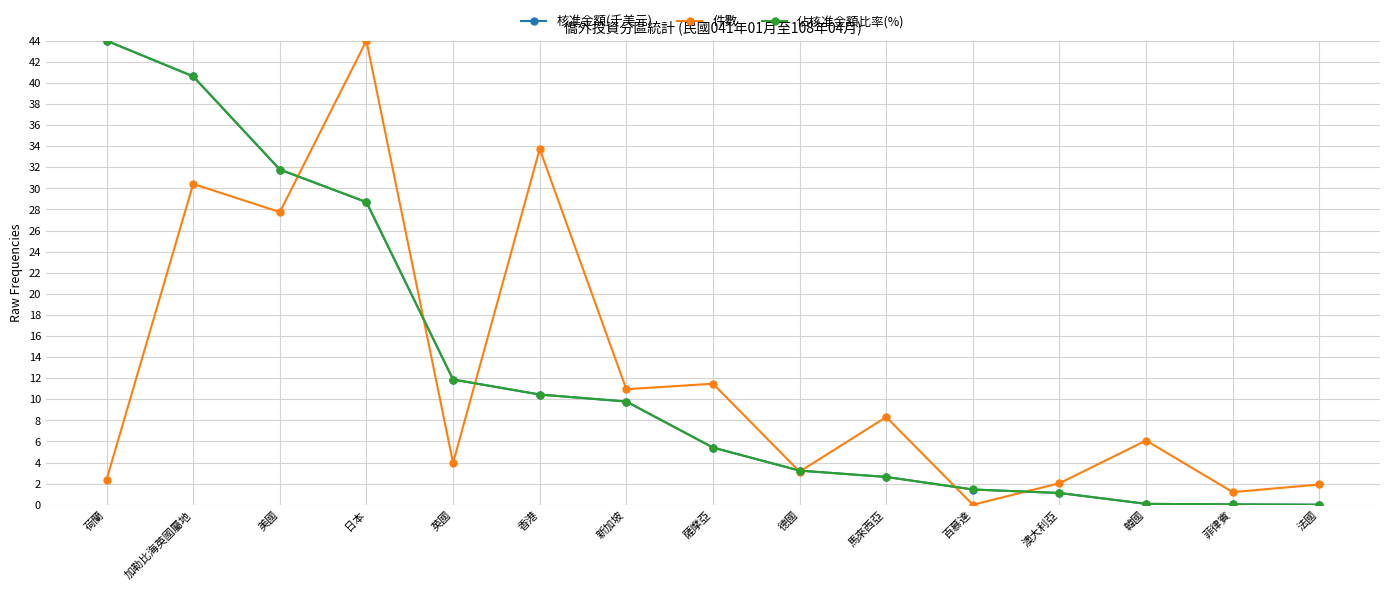

What is the sum of the 件數 values at 百慕達 and 加勒比海英國屬地?

30.4